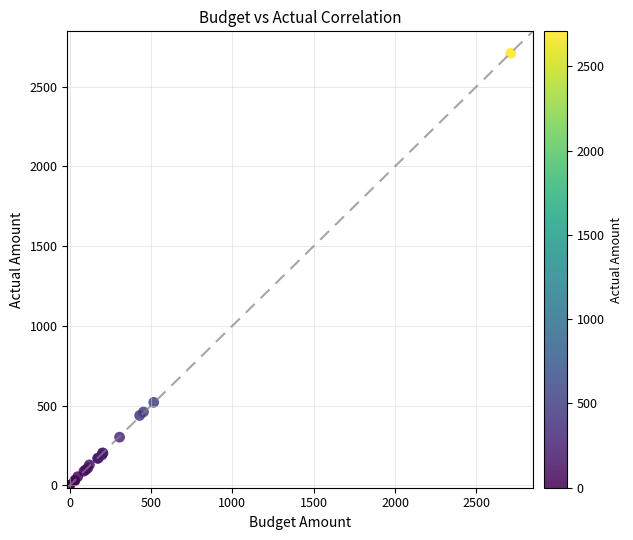

What Y value in the scatter plot is closest to 1351?

520.4